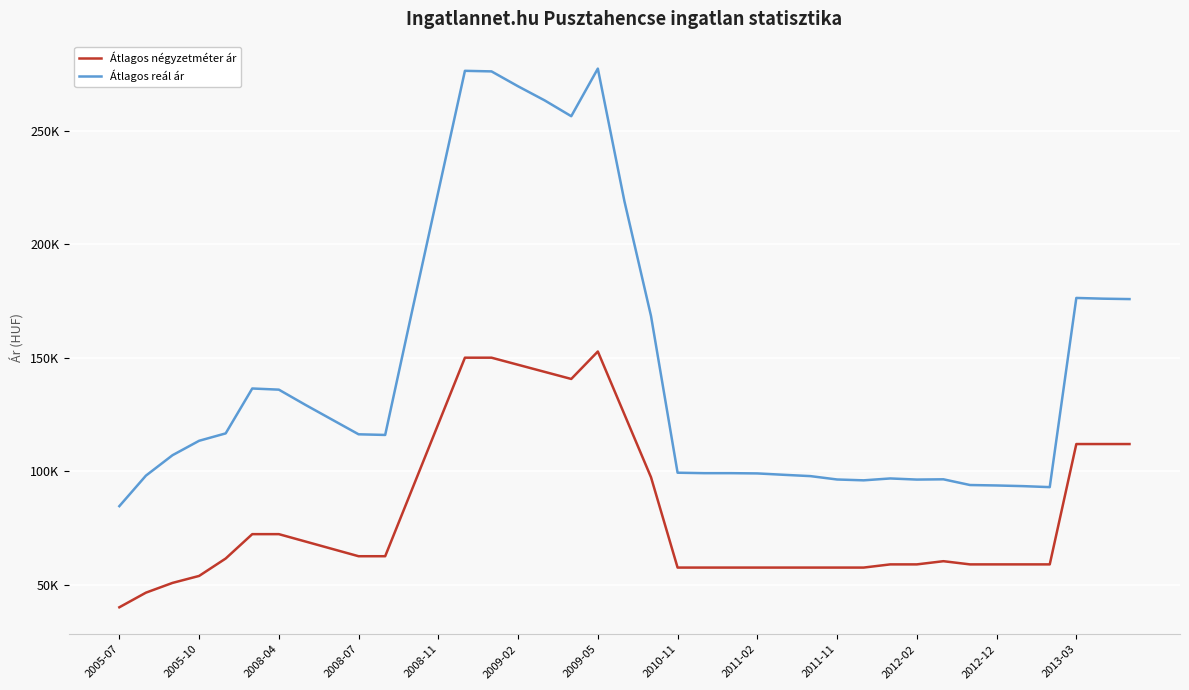

Is this an area chart (filled region under the line)?

No